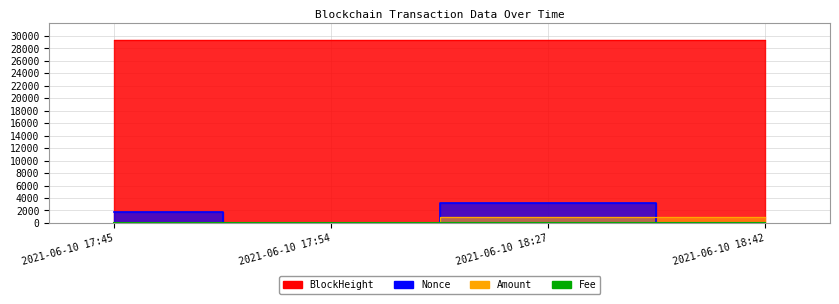

The BlockHeight series shows 49617.8 at 2021-06-10 18:42. True or false?

False